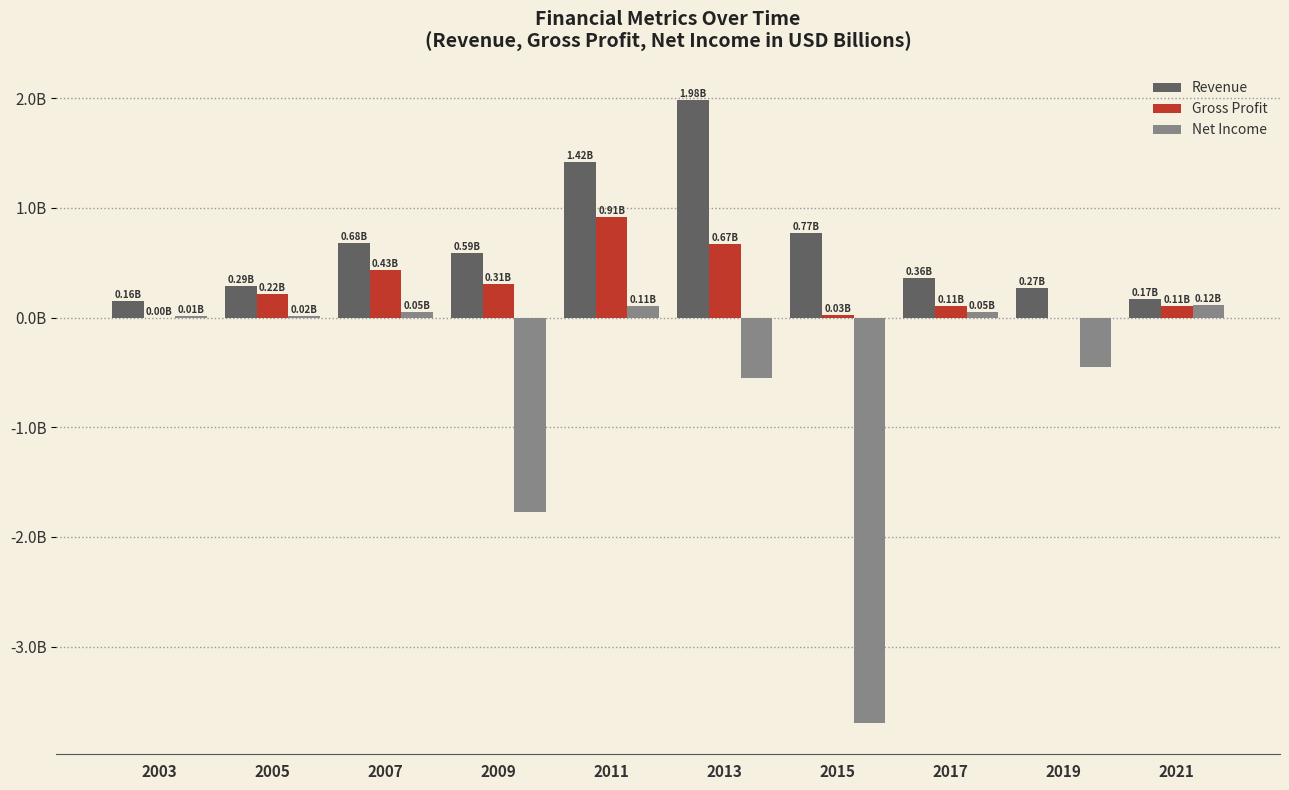

Is it true that Gross Profit equals 0.2 at 2021?

False